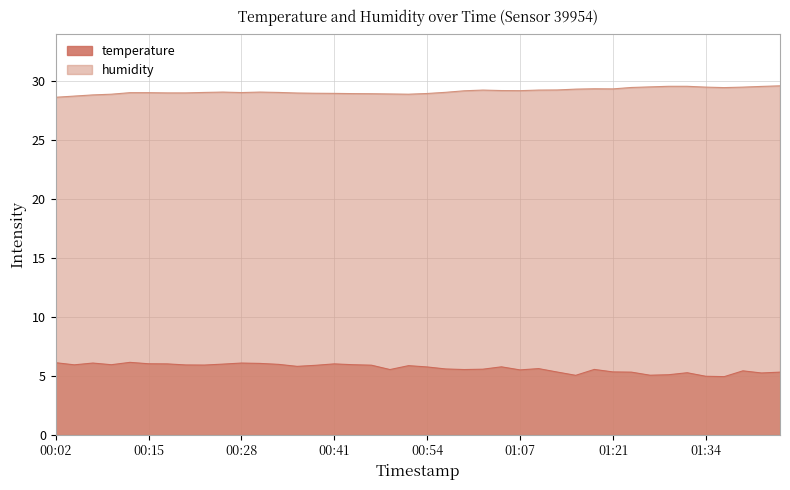

Reading right to left, extract all data points from this chart.

temperature: 01:45=5.3	01:42=5.2	01:39=5.4	01:37=4.9	01:34=4.9	01:31=5.2	01:29=5.1	01:26=5.0	01:23=5.3	01:21=5.3	01:18=5.5	01:15=5.0	01:13=5.3	01:10=5.6	01:07=5.5	01:05=5.7	01:02=5.5	01:00=5.5	00:57=5.6	00:54=5.7	00:52=5.8	00:49=5.5	00:46=5.9	00:44=5.9	00:41=6.0	00:39=5.9	00:36=5.8	00:33=6.0	00:31=6.0	00:28=6.1	00:26=6.0	00:23=5.9	00:20=5.9	00:18=6.0	00:15=6.0	00:13=6.1	00:10=5.9	00:07=6.1	00:05=5.9	00:02=6.1
humidity: 01:45=29.6	01:42=29.5	01:39=29.4	01:37=29.4	01:34=29.4	01:31=29.5	01:29=29.5	01:26=29.5	01:23=29.4	01:21=29.3	01:18=29.3	01:15=29.3	01:13=29.2	01:10=29.2	01:07=29.1	01:05=29.2	01:02=29.2	01:00=29.1	00:57=29.0	00:54=28.9	00:52=28.9	00:49=28.9	00:46=28.9	00:44=28.9	00:41=28.9	00:39=28.9	00:36=28.9	00:33=29.0	00:31=29.0	00:28=29.0	00:26=29.0	00:23=29.0	00:20=29.0	00:18=29.0	00:15=29.0	00:13=29.0	00:10=28.9	00:07=28.8	00:05=28.7	00:02=28.6